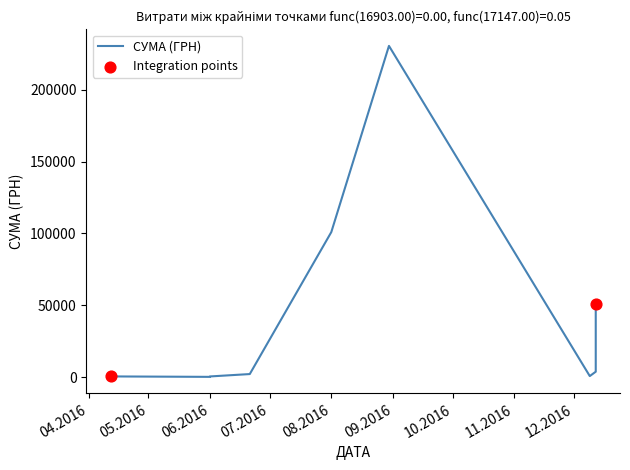

Approximately how many times larger is the value at 12.04.2016 compared to 01.06.2016?

1.1